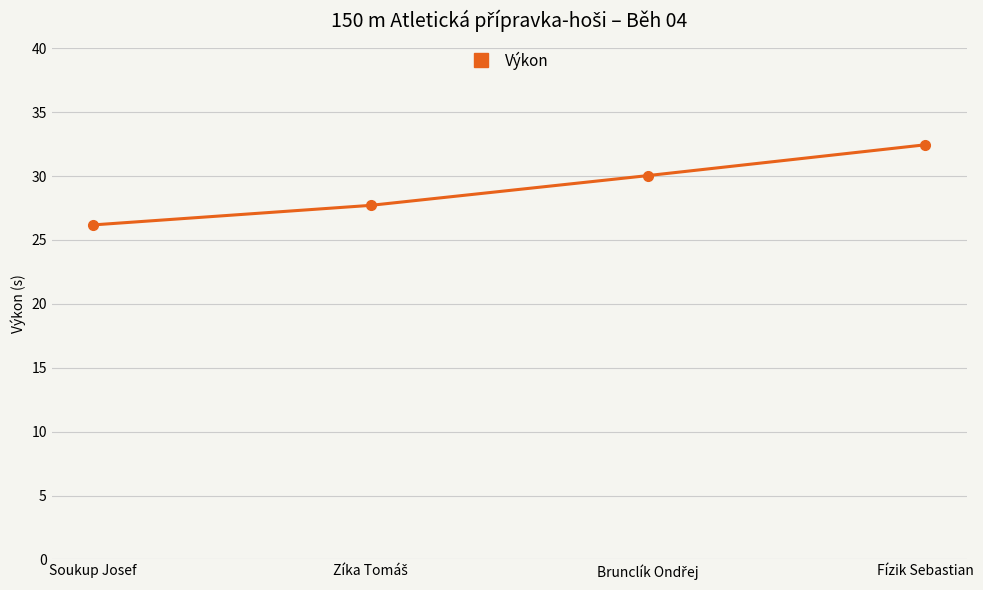

Read the value at Fízik Sebastian.

32.5